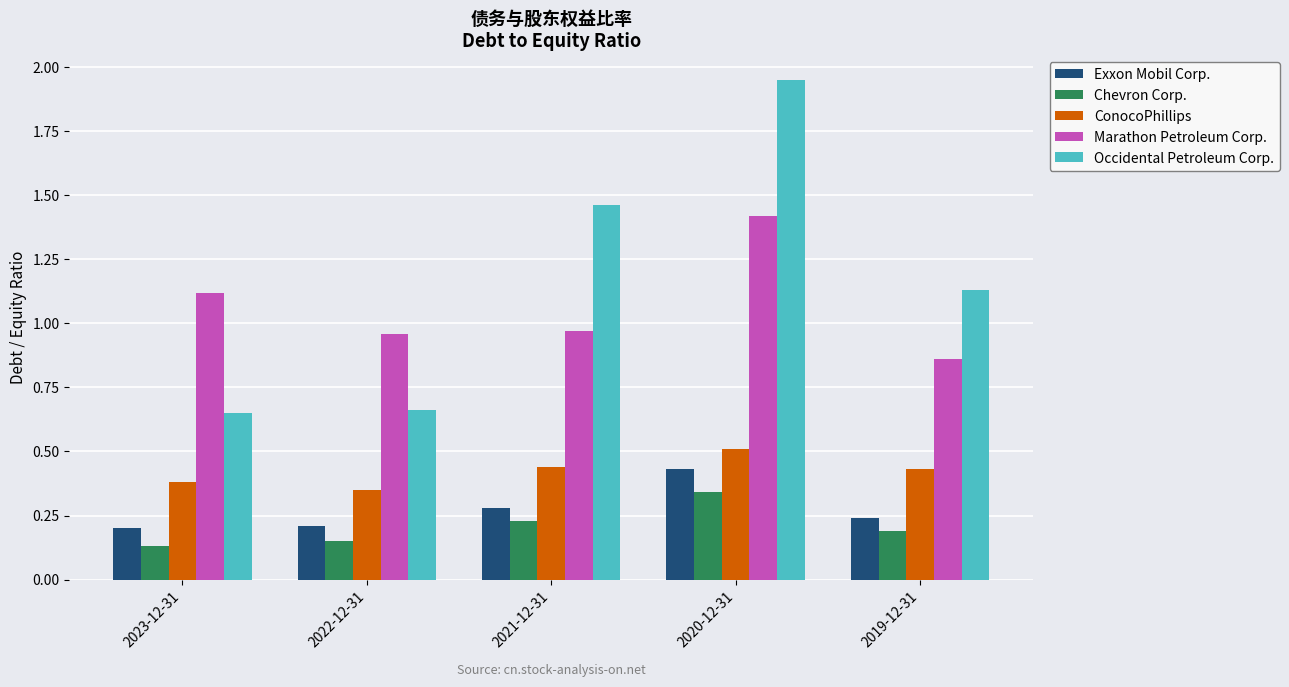

How many Exxon Mobil Corp. values are between 0 and 1?

5